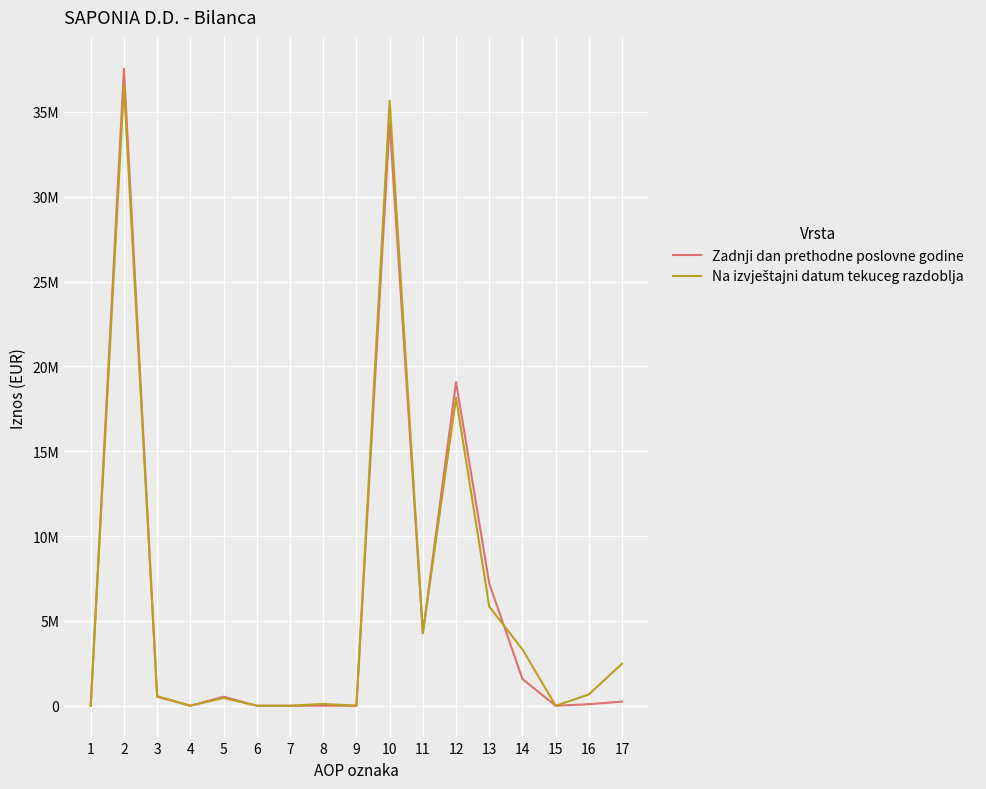

Which has a higher value, 8 or 5?

5